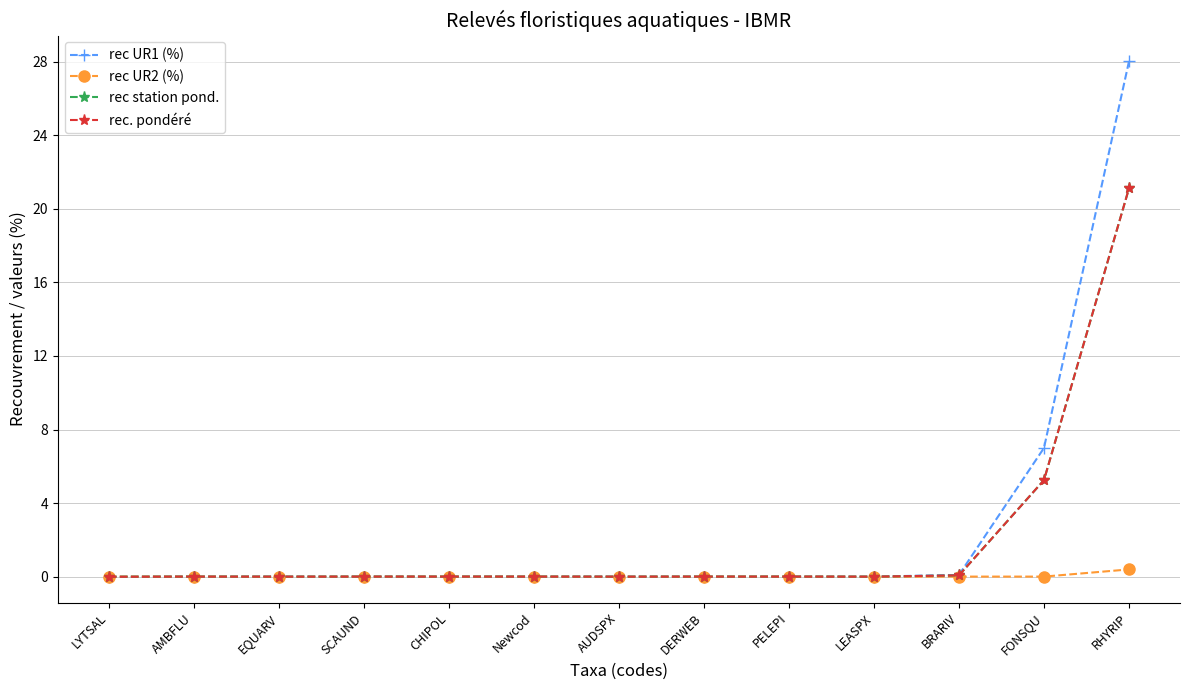

What is the label of the 3rd point from the right?

BRARIV